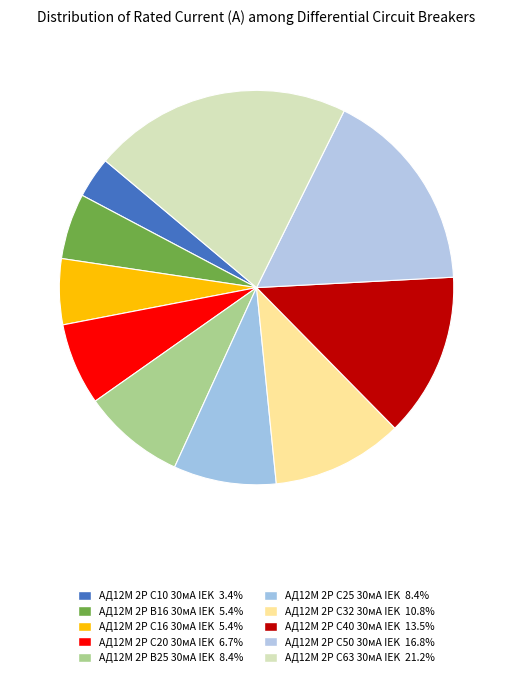

Does АД12М 2Р B25 30мА IEK represent more than half of the total?

No